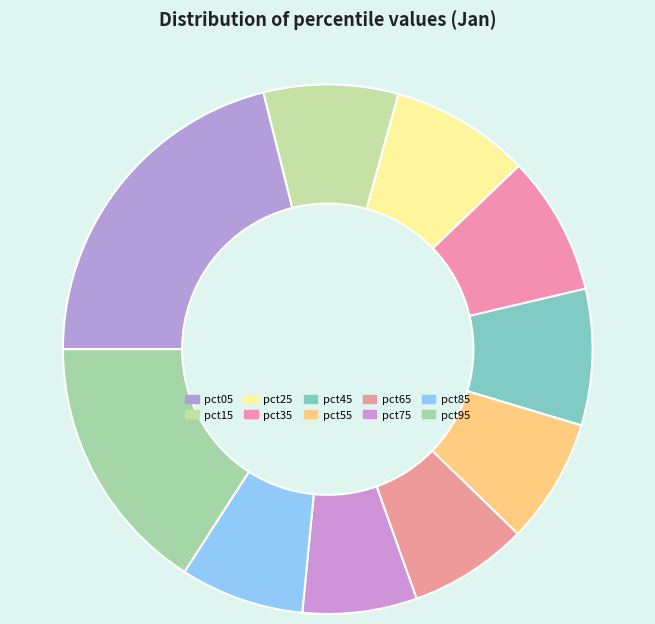

Count the number of slices in the pie.

10